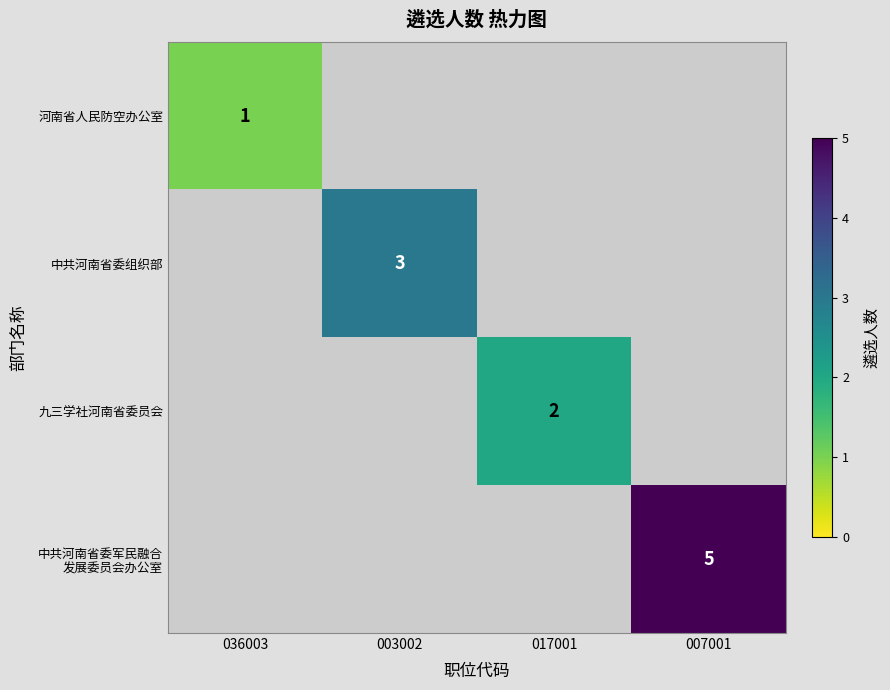

How many categories are shown in the chart?

4